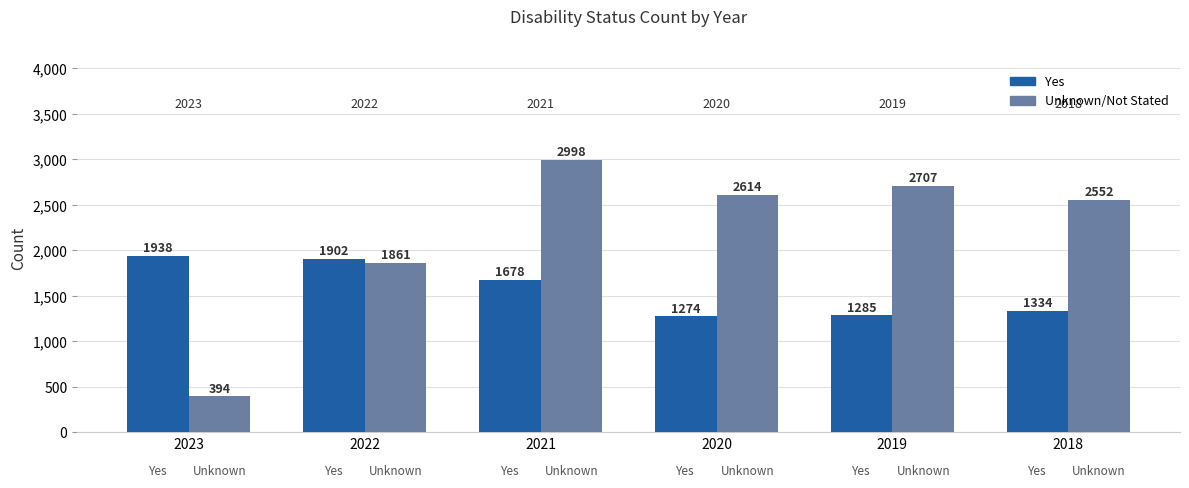

The value of Unknown/Not Stated at 2020 is 1141. True or false?

False